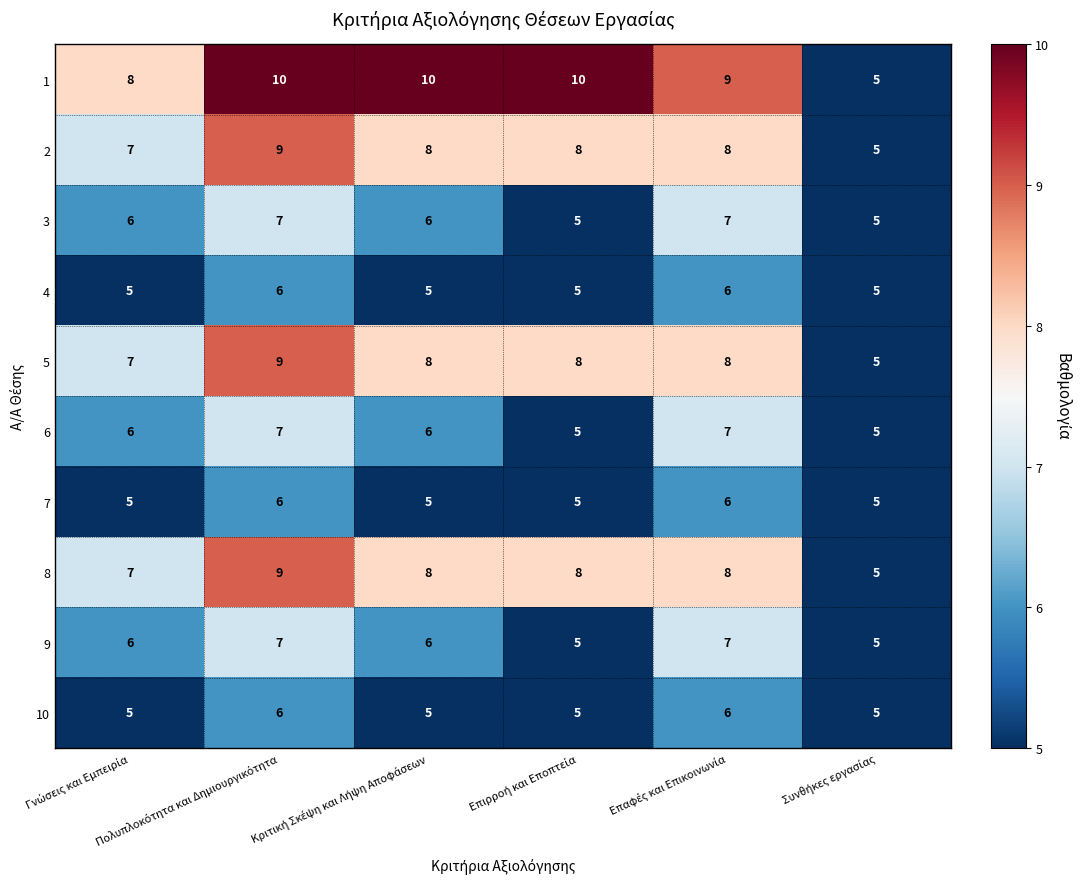

How many 8 values are between 7 and 8?

4